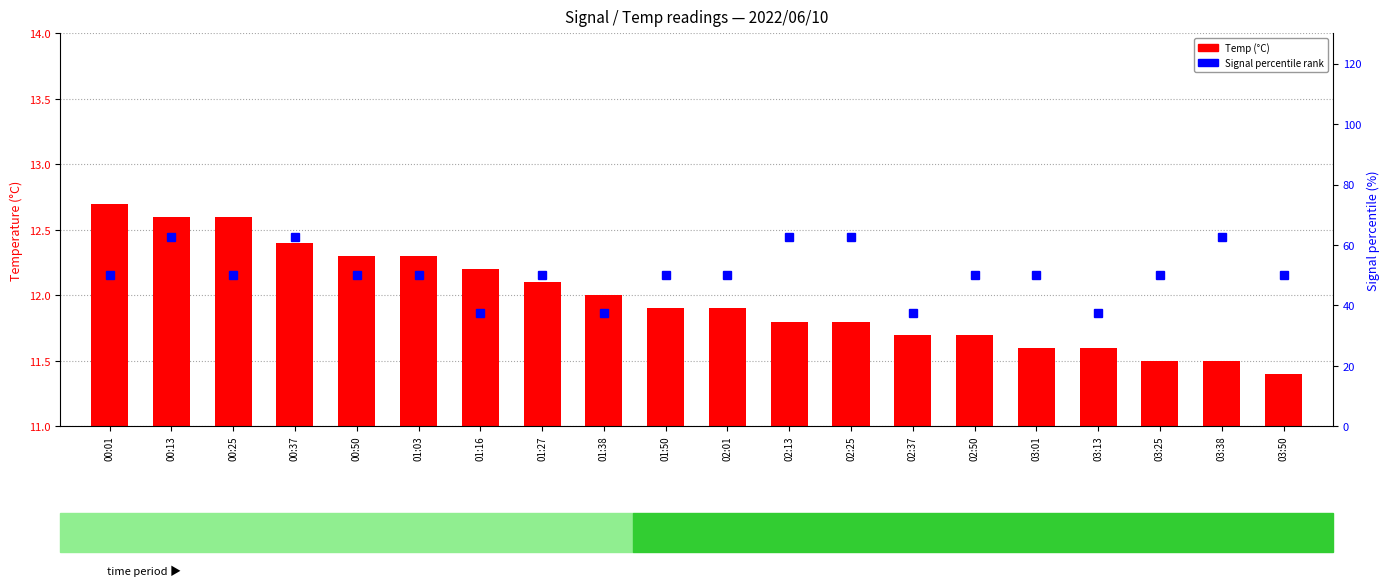

How many categories are shown in the chart?

20